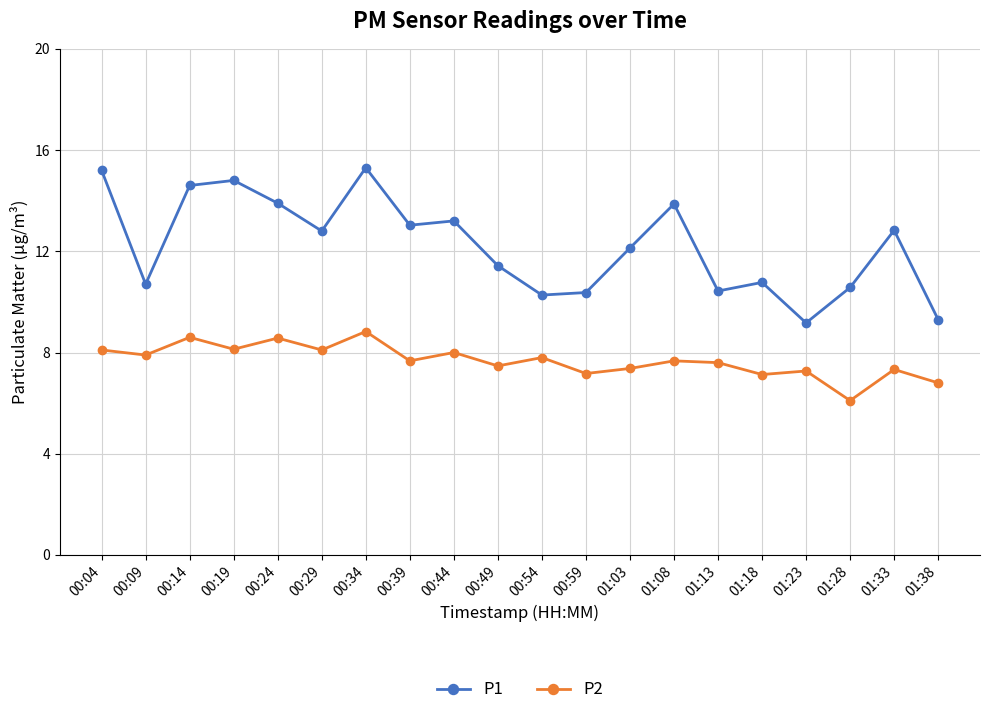

What is the label of the 7th point from the right?

01:08